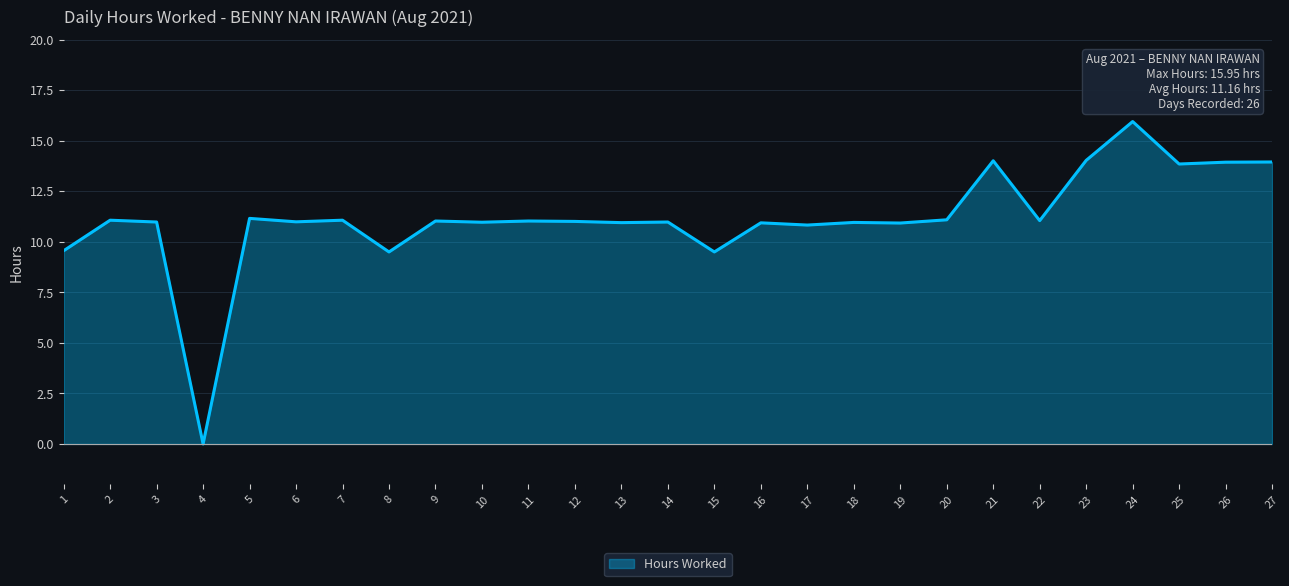

Approximately how many times larger is the value at 8 compared to 5?

0.9